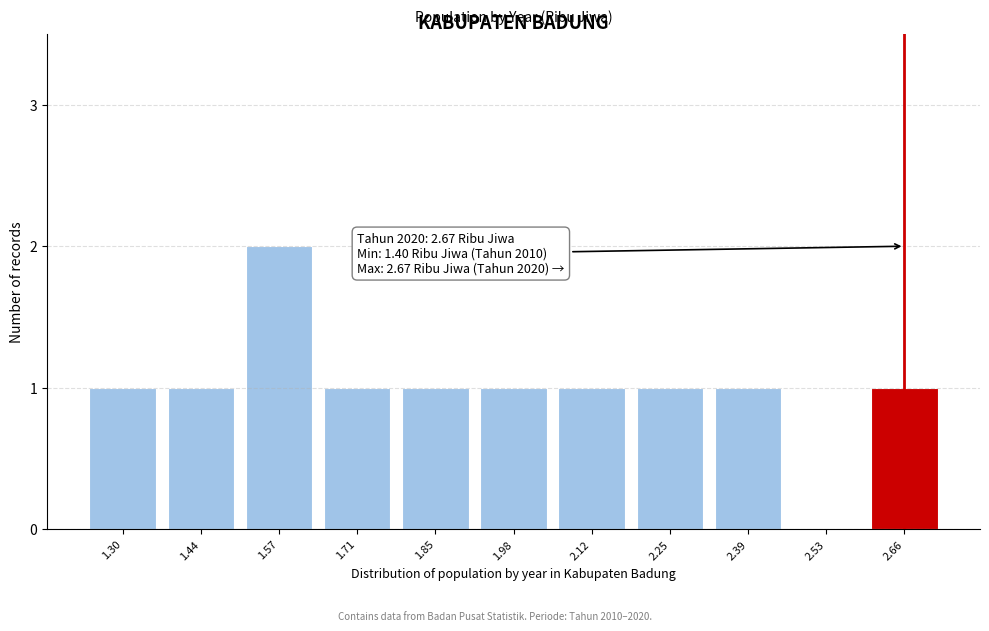

Reading right to left, extract all data points from this chart.

2.66=1	2.53=0	2.39=1	2.25=1	2.12=1	1.98=1	1.85=1	1.71=1	1.57=2	1.44=1	1.30=1